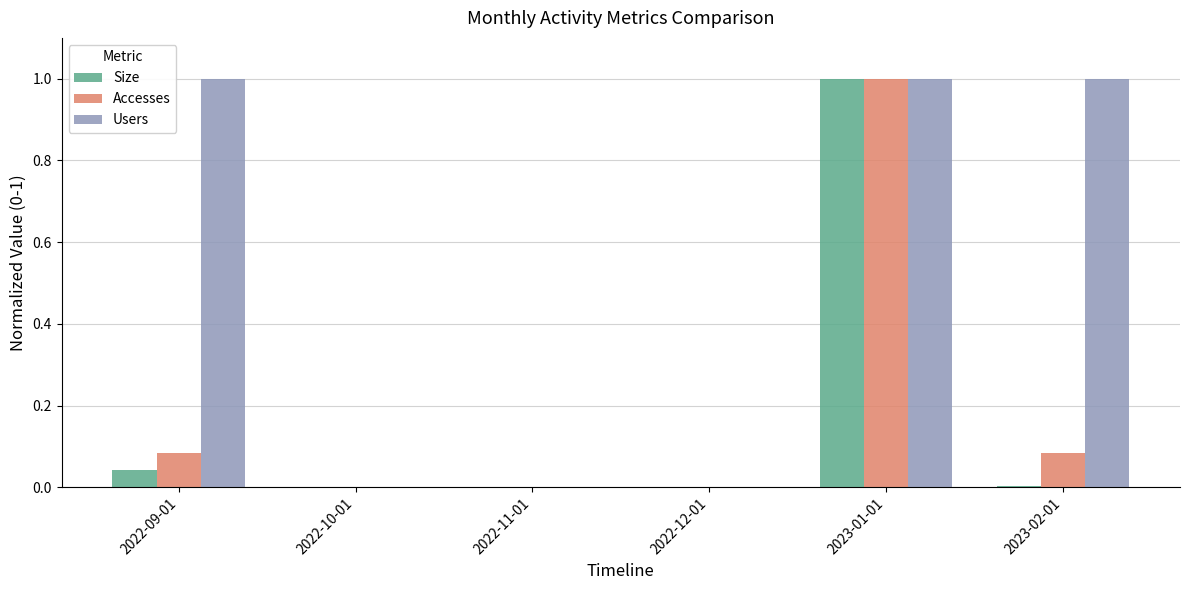

At which category is the sum across all series the highest?

2023-01-01